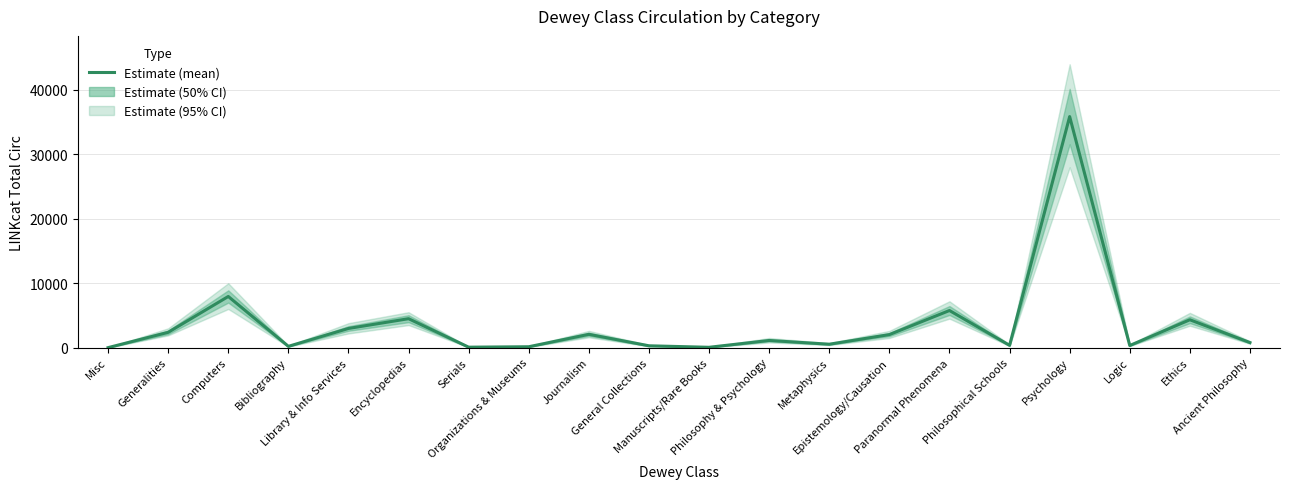

What is the change in value from Bibliography to Organizations & Museums?

-62